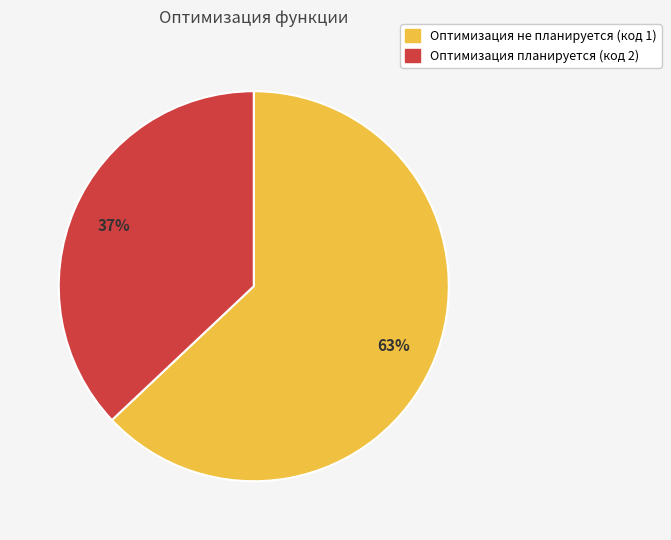

The Оптимизация планируется (код 2) slice represents 22% of the pie. True or false?

False